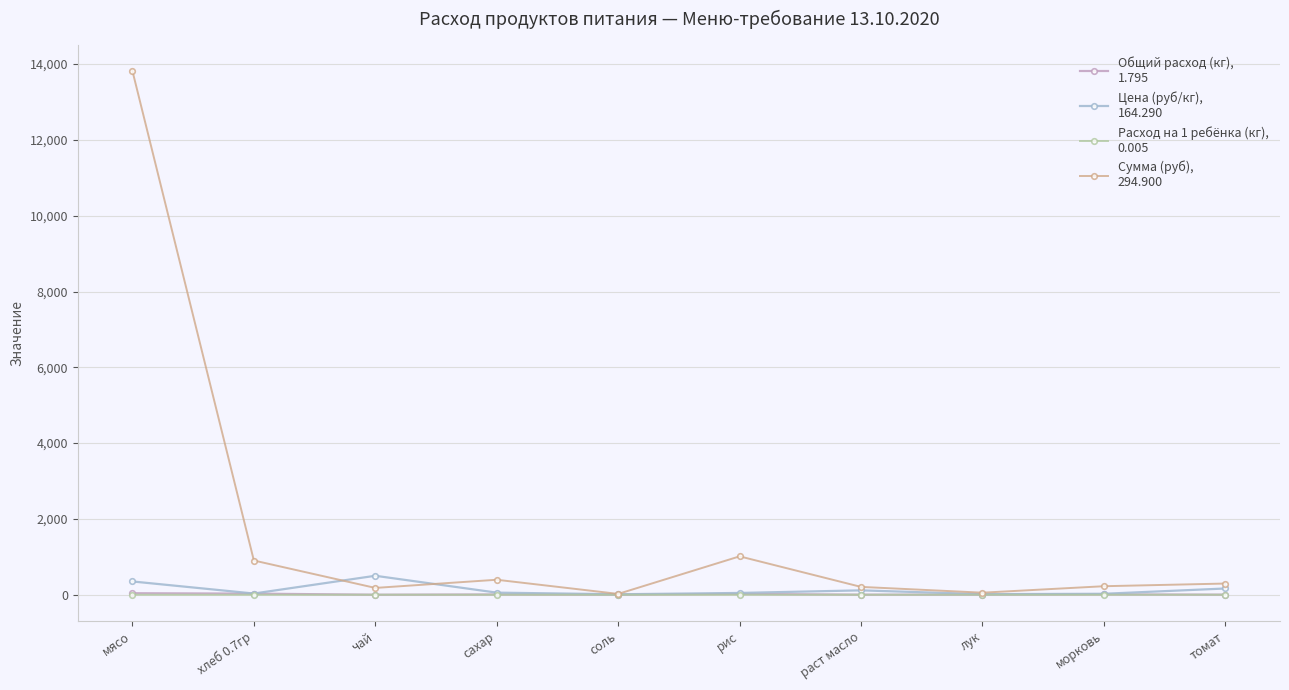

At which category is the sum across all series the highest?

мясо